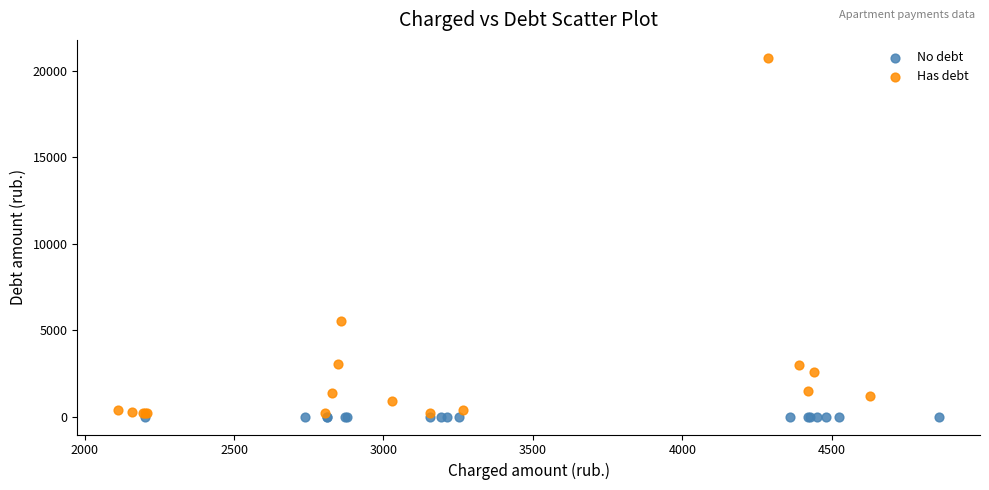

What are all the series names shown in the legend?

No debt, Has debt